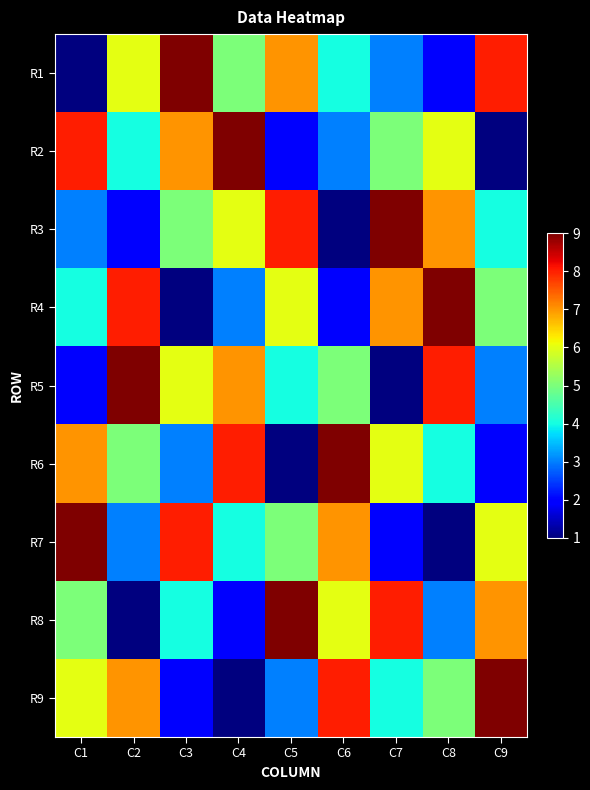

Which has a higher value, C1 or C5?

C5